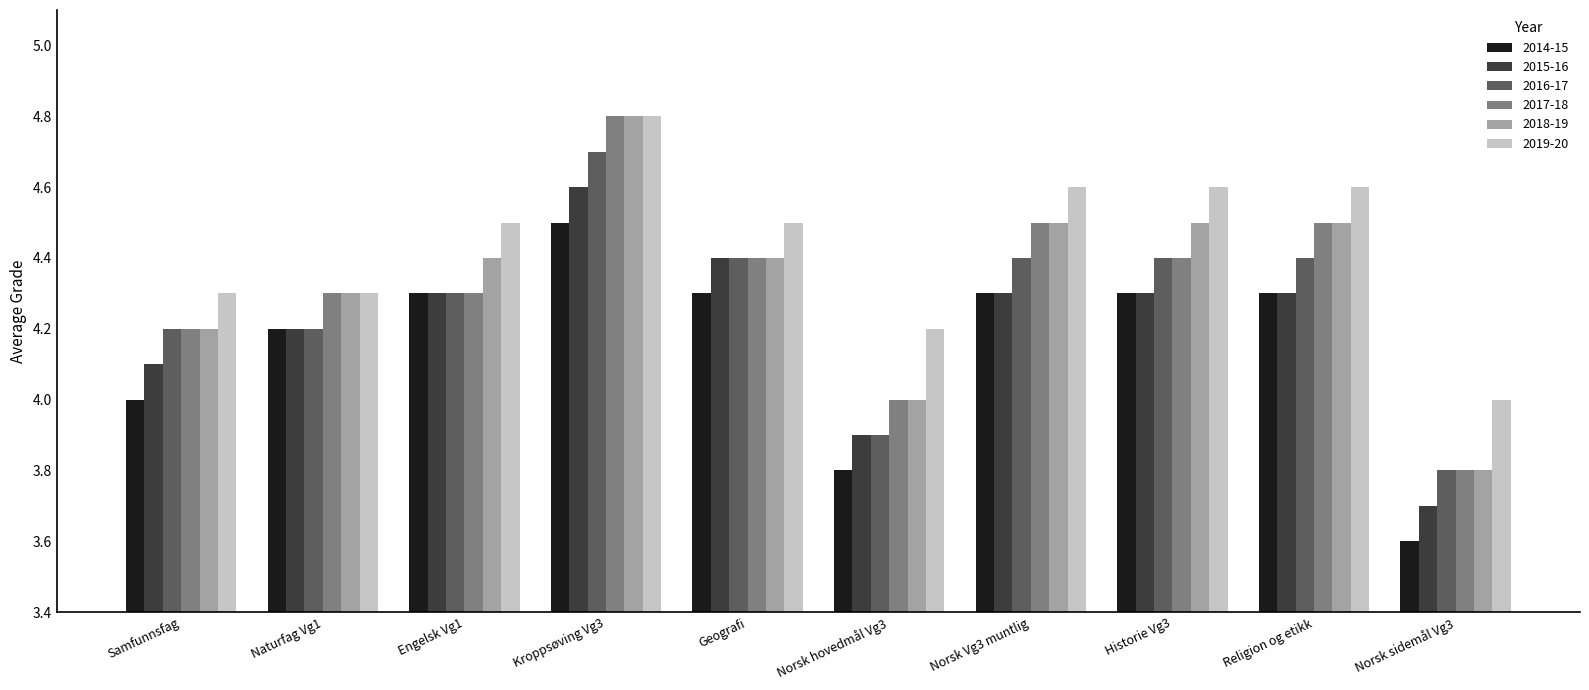

At which label does 2017-18 first exceed 4?

Samfunnsfag